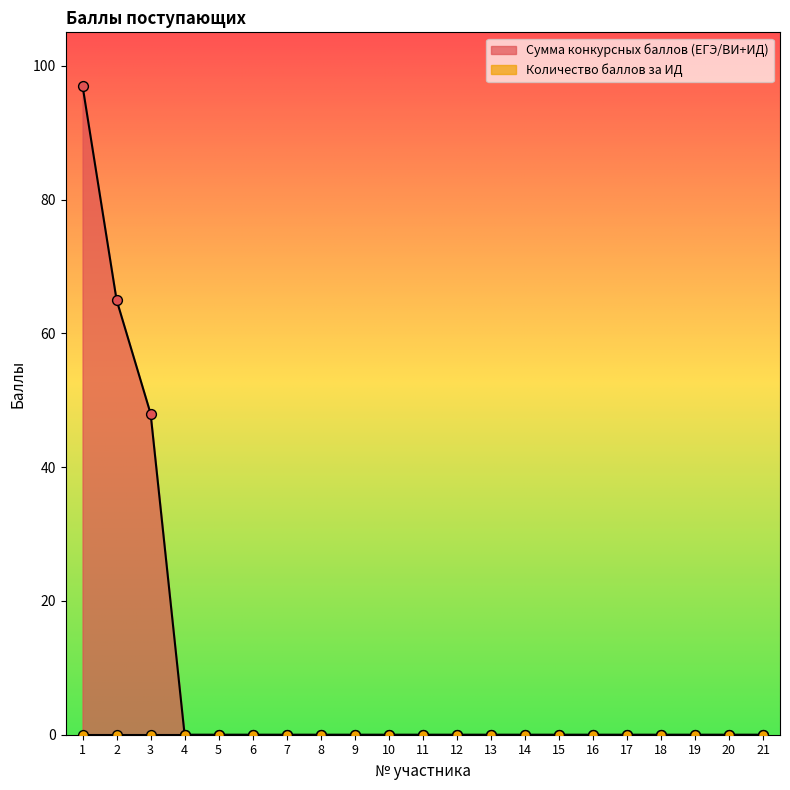

Between 14 and 16, which is larger?

14